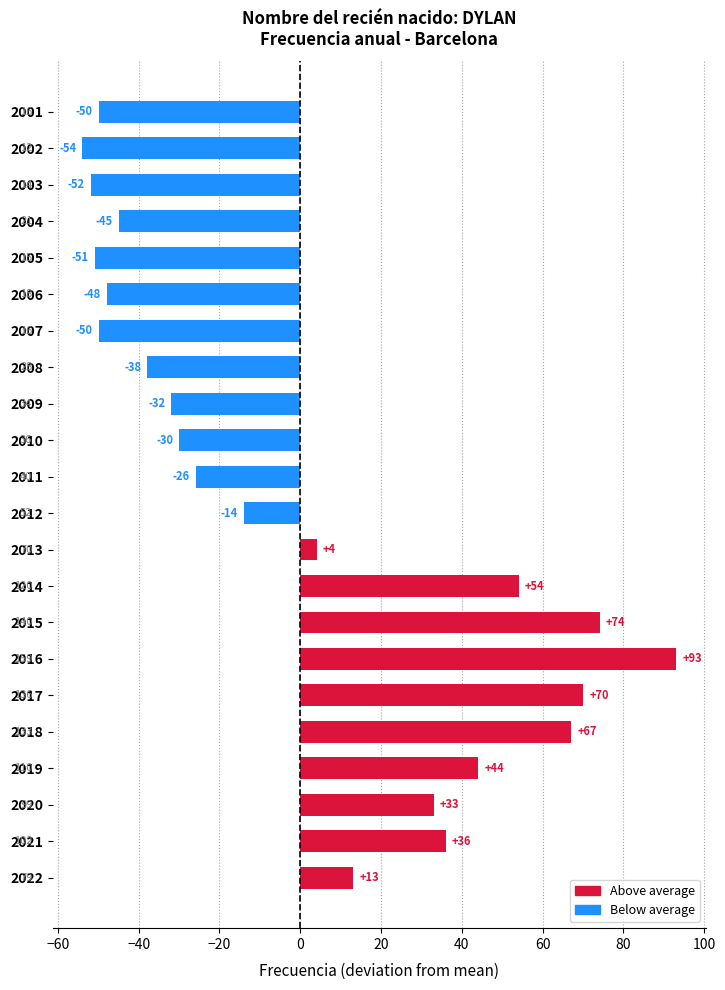

Are the bars horizontal?

Yes